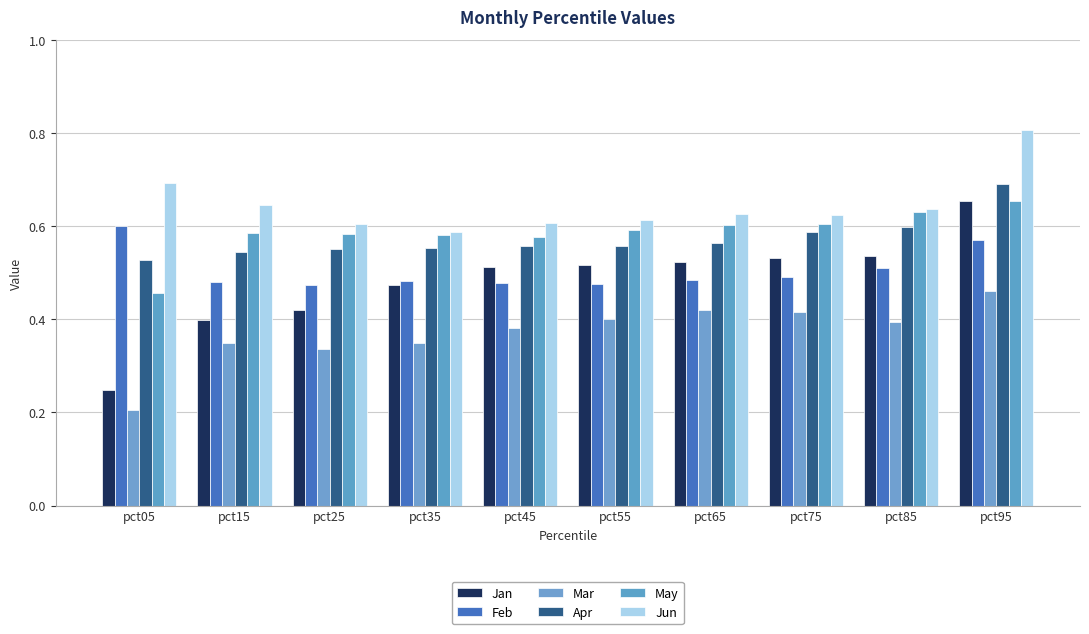

Which category has the highest value in the Mar series?

pct95